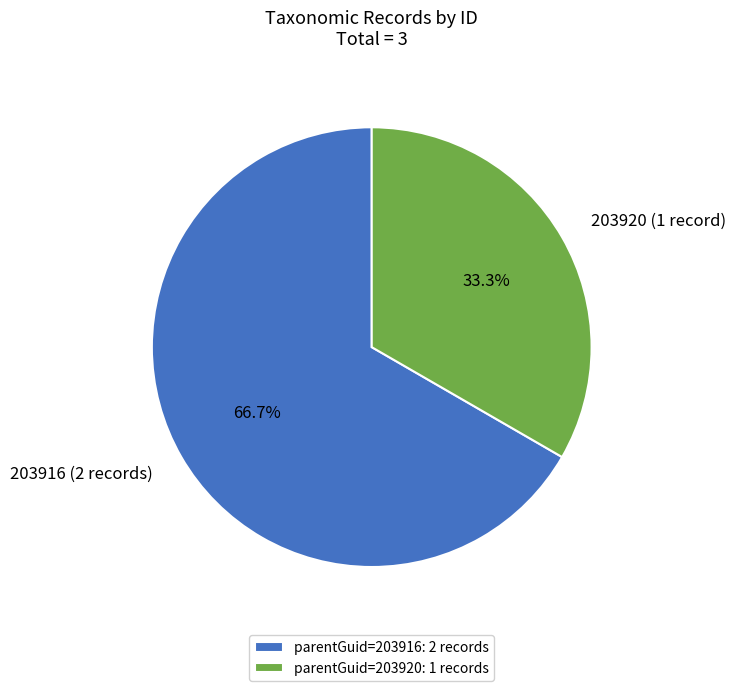

Count the number of slices in the pie.

2